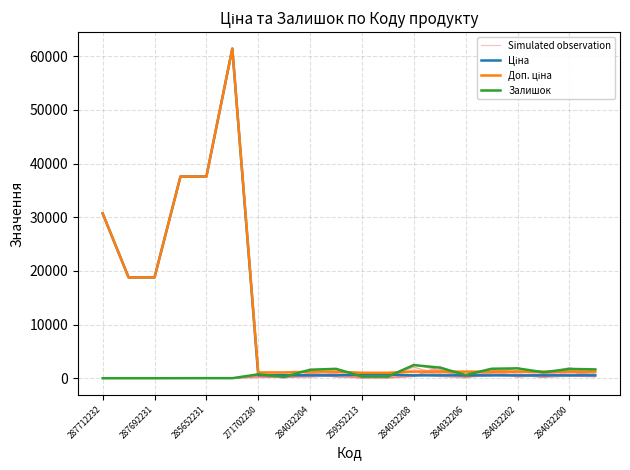

How many lines are shown in the chart?

4